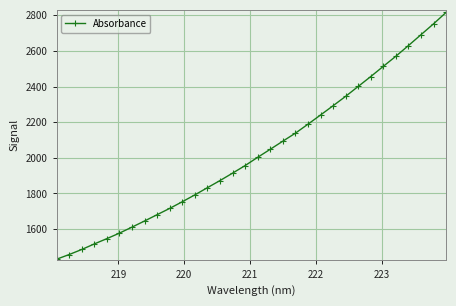

True or false: there are more than 0 points higher than both neighbors.

False